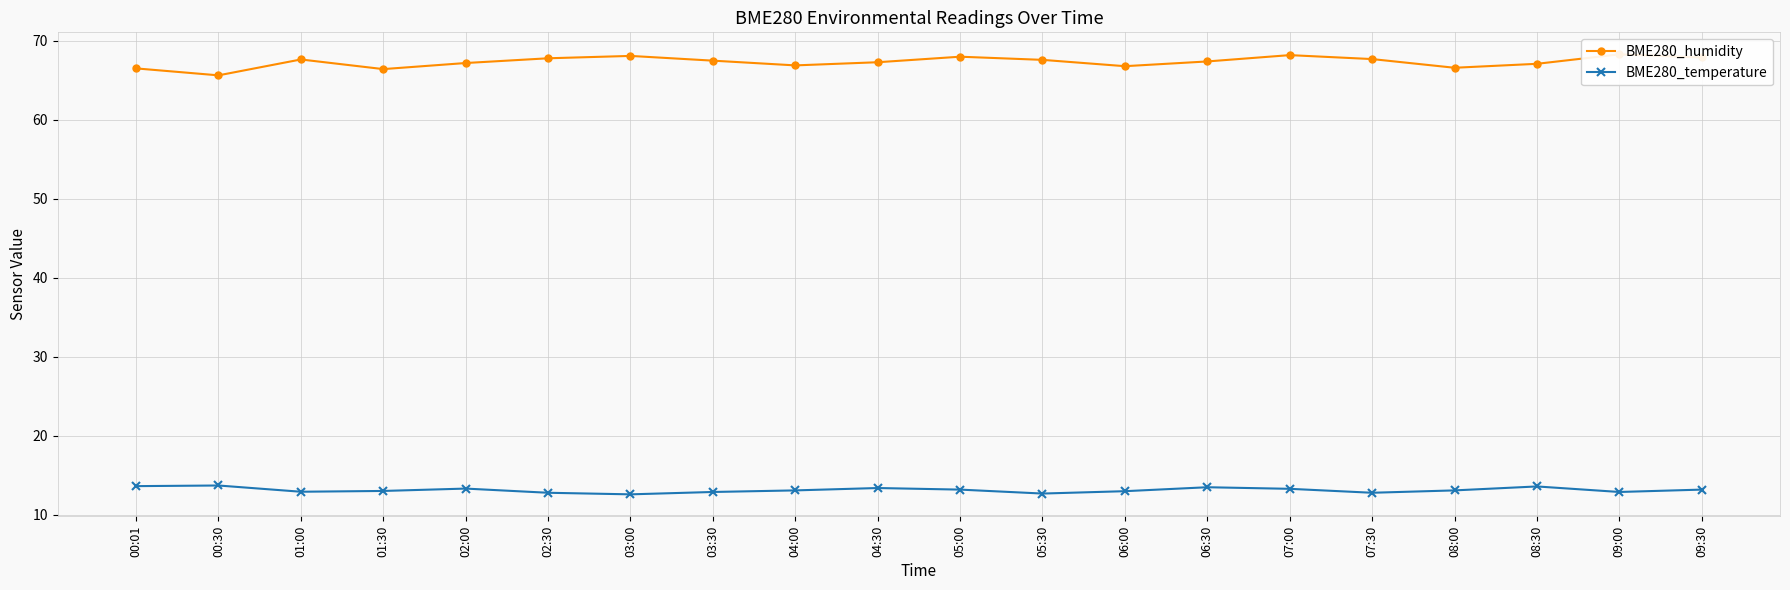

Where is BME280_humidity nearest to the value 66?

00:30